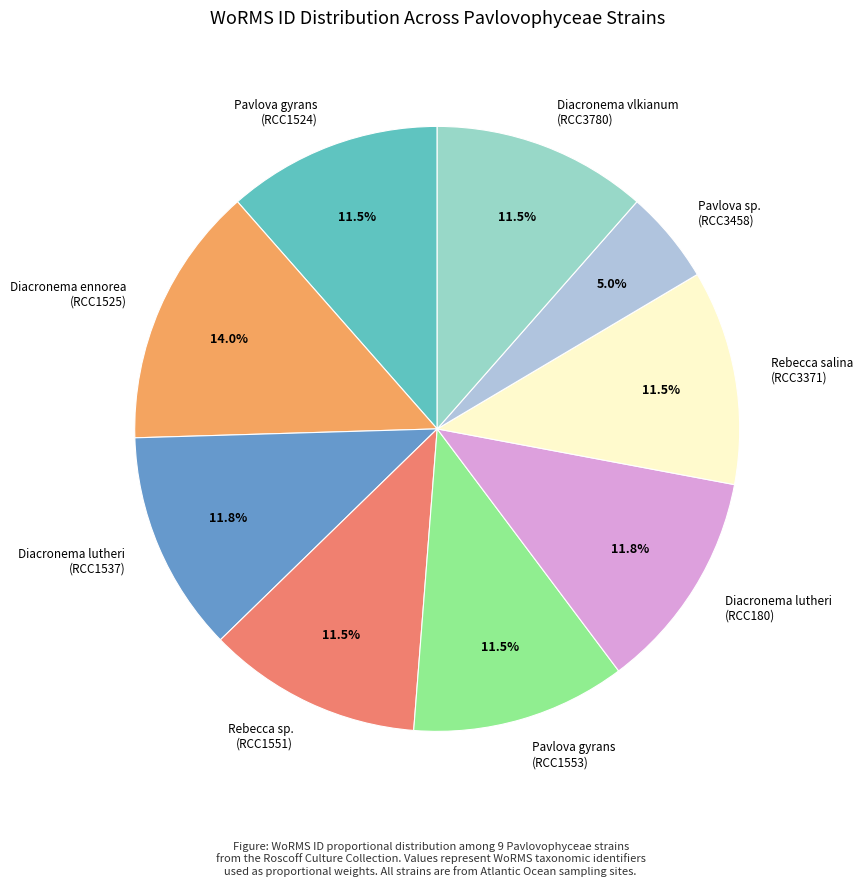

Which slice is the largest?

Diacronema ennorea (RCC1525)